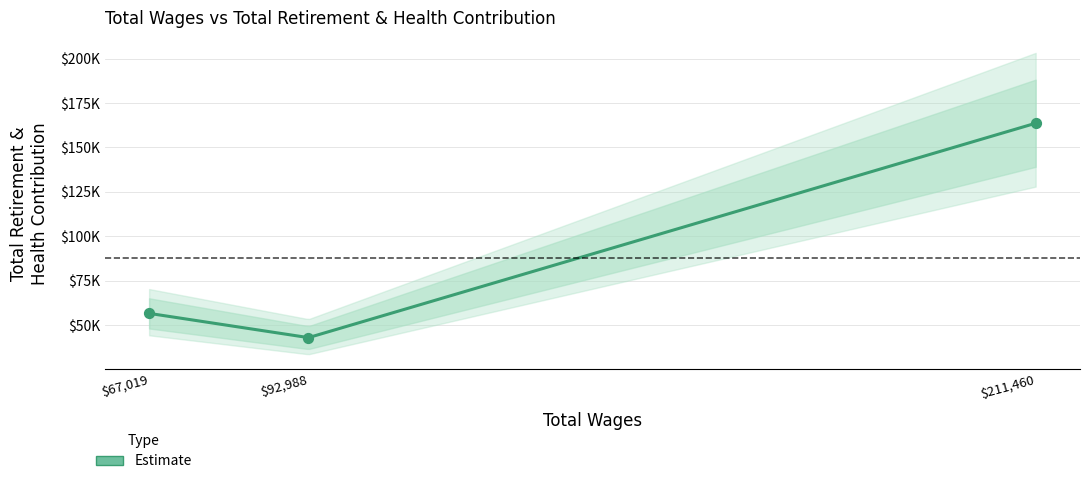

What is the ratio of the value at 92988.0 to the value at 67019.0?

0.8